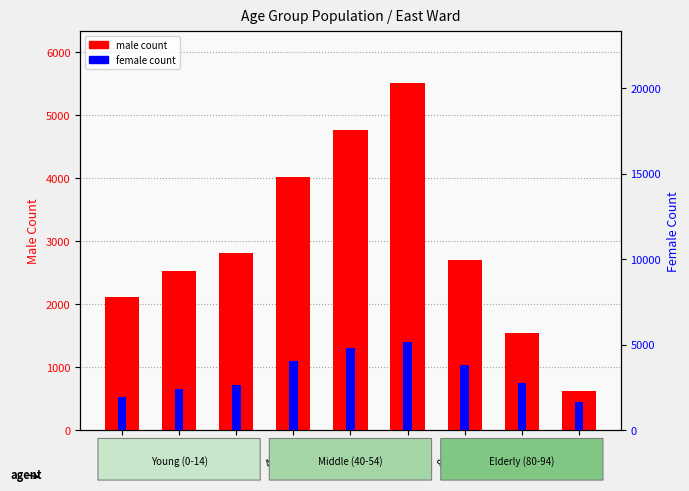

What is the value of the male count bar at the 3rd from the left?

2808